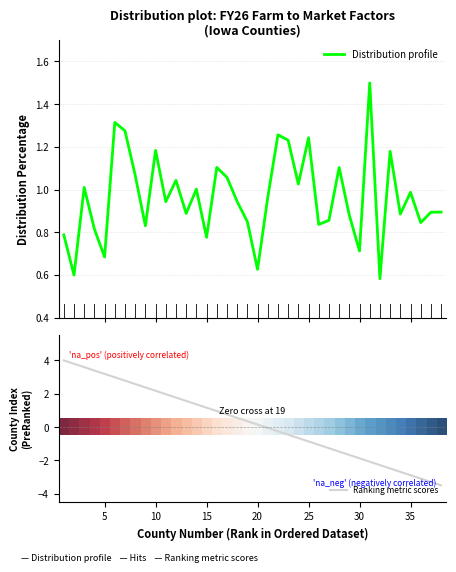

What is the lowest value of the Ranking metric scores series?

-3.5